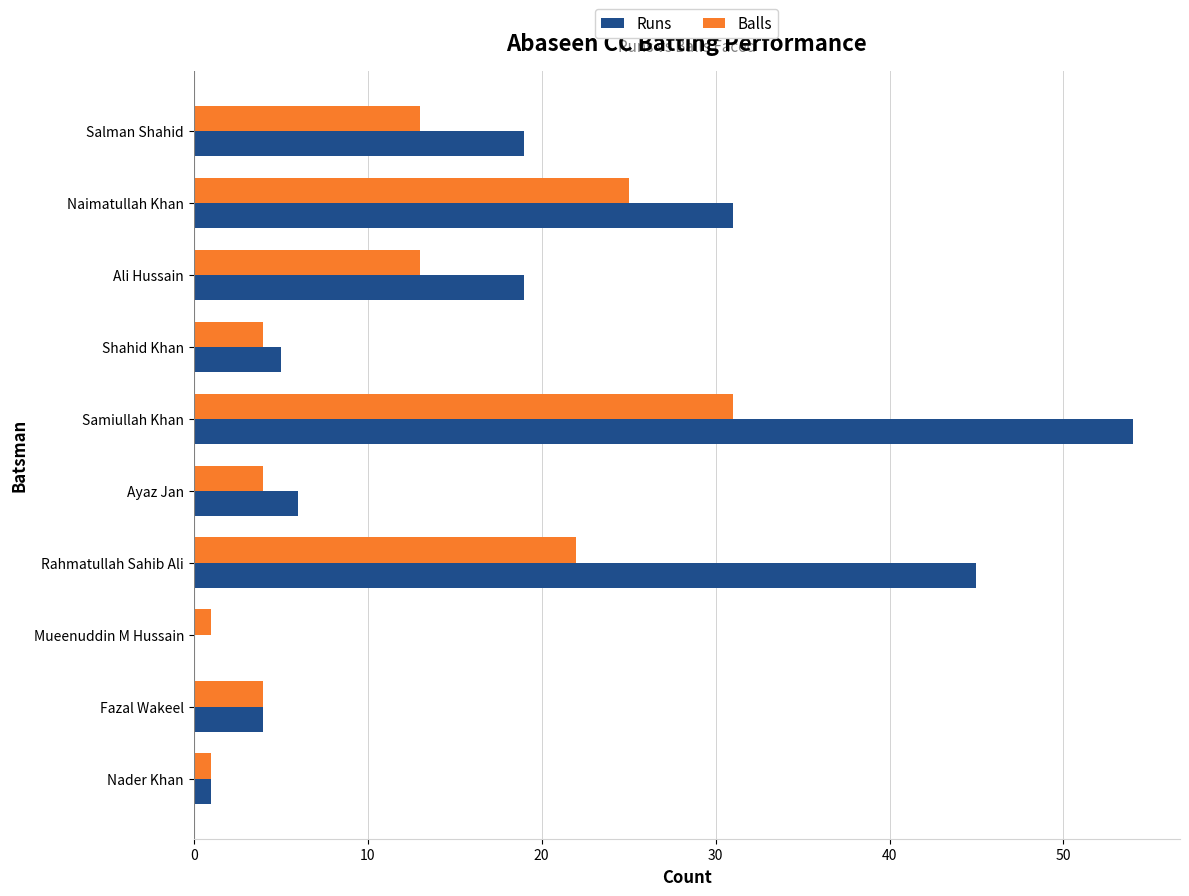

How many categories are shown in the chart?

10